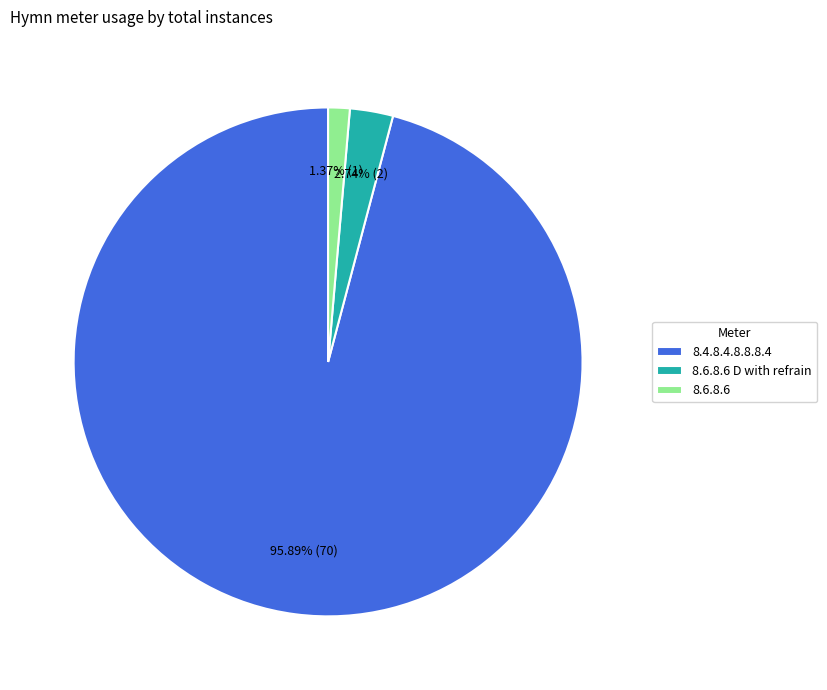

Does 8.4.8.4.8.8.8.4 account for over 50% of the chart?

Yes